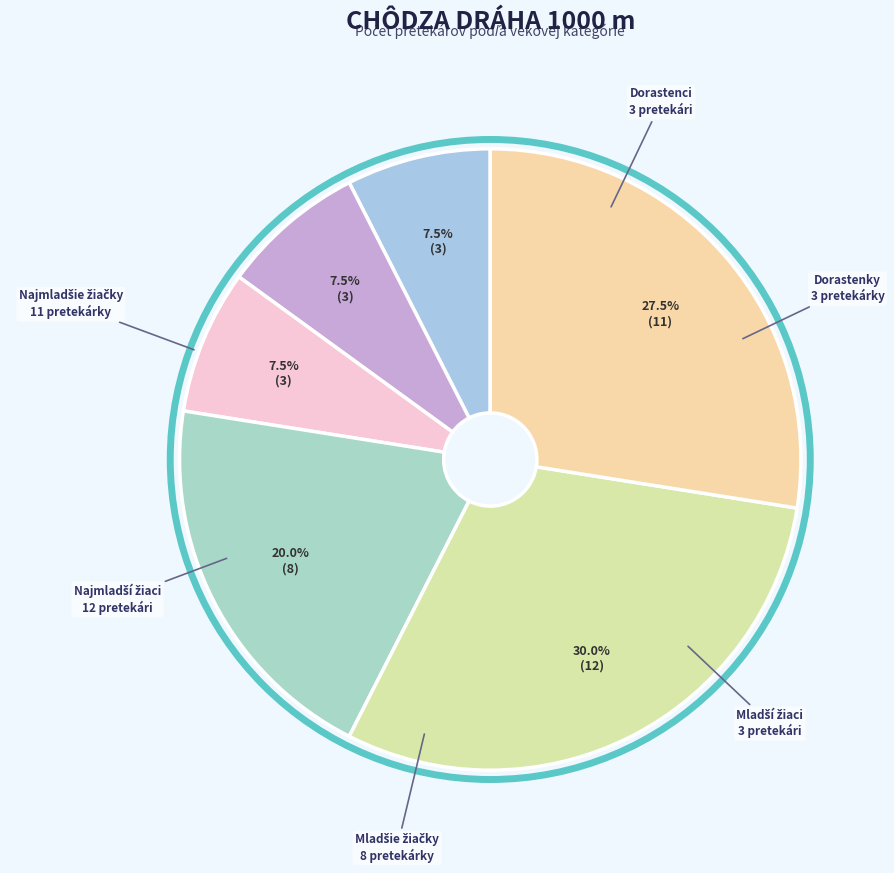

Which category has the smallest portion of the pie?

Dorastenci